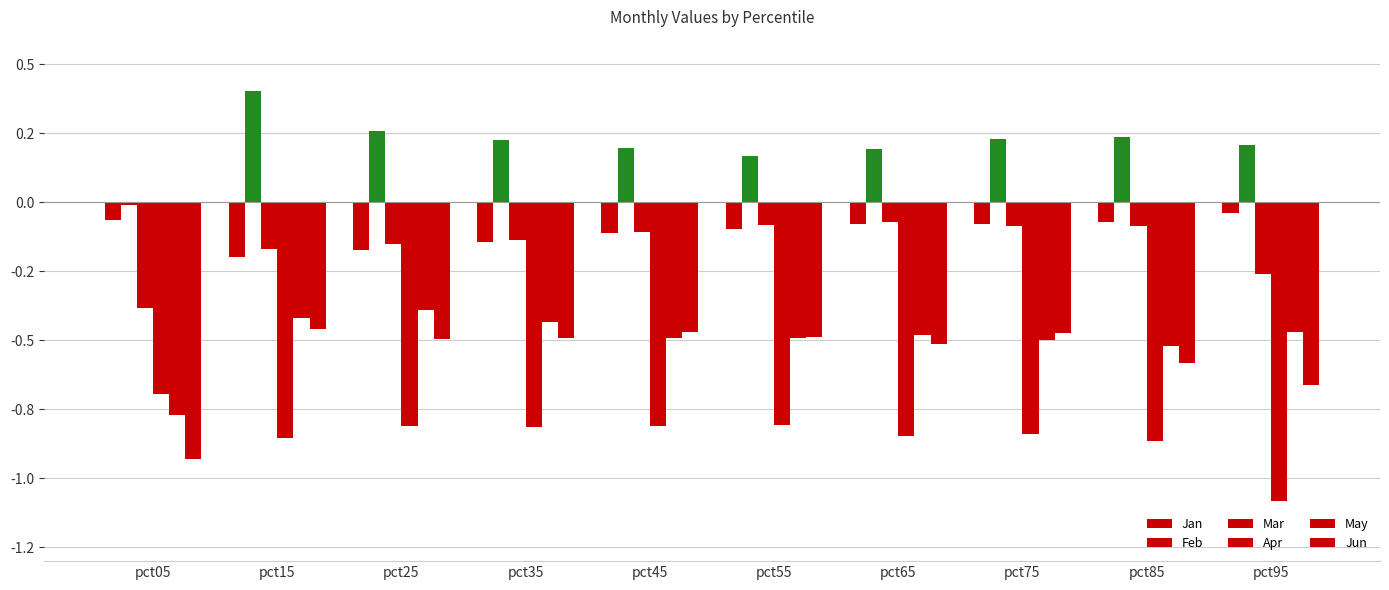

Reading right to left, transcribe all the data shown in this chart.

Jan: -0.0	-0.1	-0.1	-0.1	-0.1	-0.1	-0.1	-0.2	-0.2	-0.1
Feb: 0.2	0.2	0.2	0.2	0.2	0.2	0.2	0.3	0.4	-0.0
Mar: -0.3	-0.1	-0.1	-0.1	-0.1	-0.1	-0.1	-0.1	-0.2	-0.4
Apr: -1.1	-0.9	-0.8	-0.8	-0.8	-0.8	-0.8	-0.8	-0.9	-0.7
May: -0.5	-0.5	-0.5	-0.5	-0.5	-0.5	-0.4	-0.4	-0.4	-0.8
Jun: -0.7	-0.6	-0.5	-0.5	-0.5	-0.5	-0.5	-0.5	-0.5	-0.9